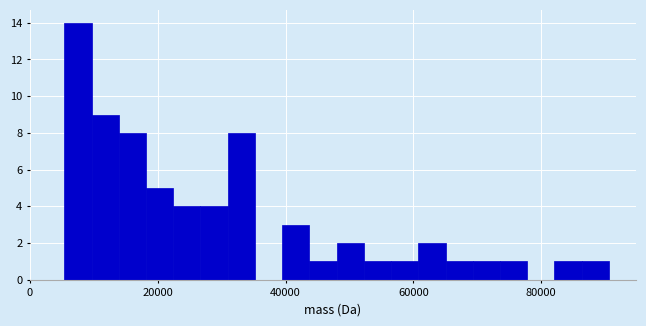

Read against the x-axis, roughly where is the centre of the tallest bar?

8000